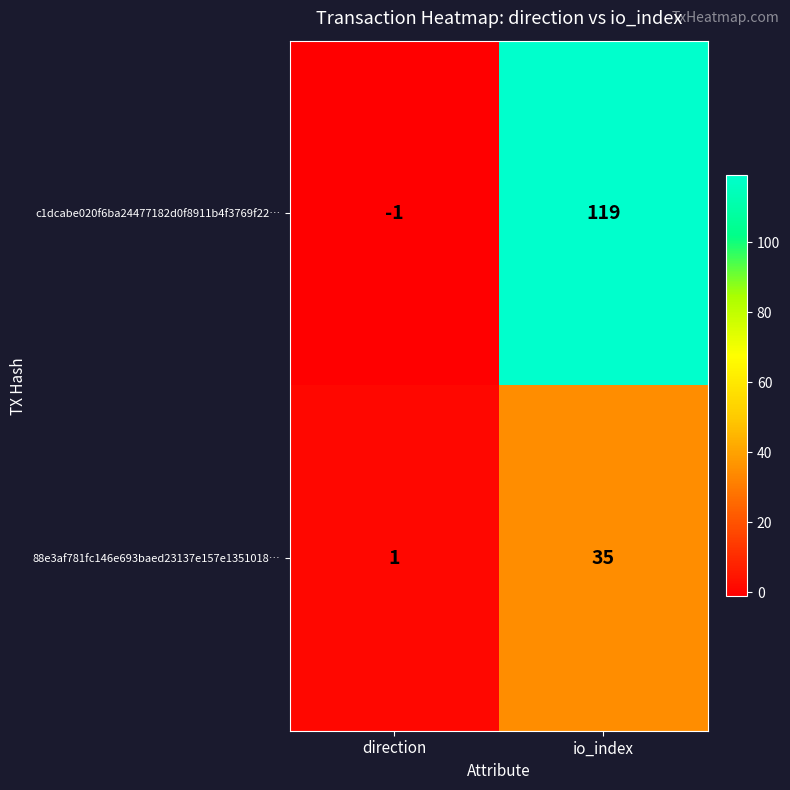

How many data points does each series have?

2